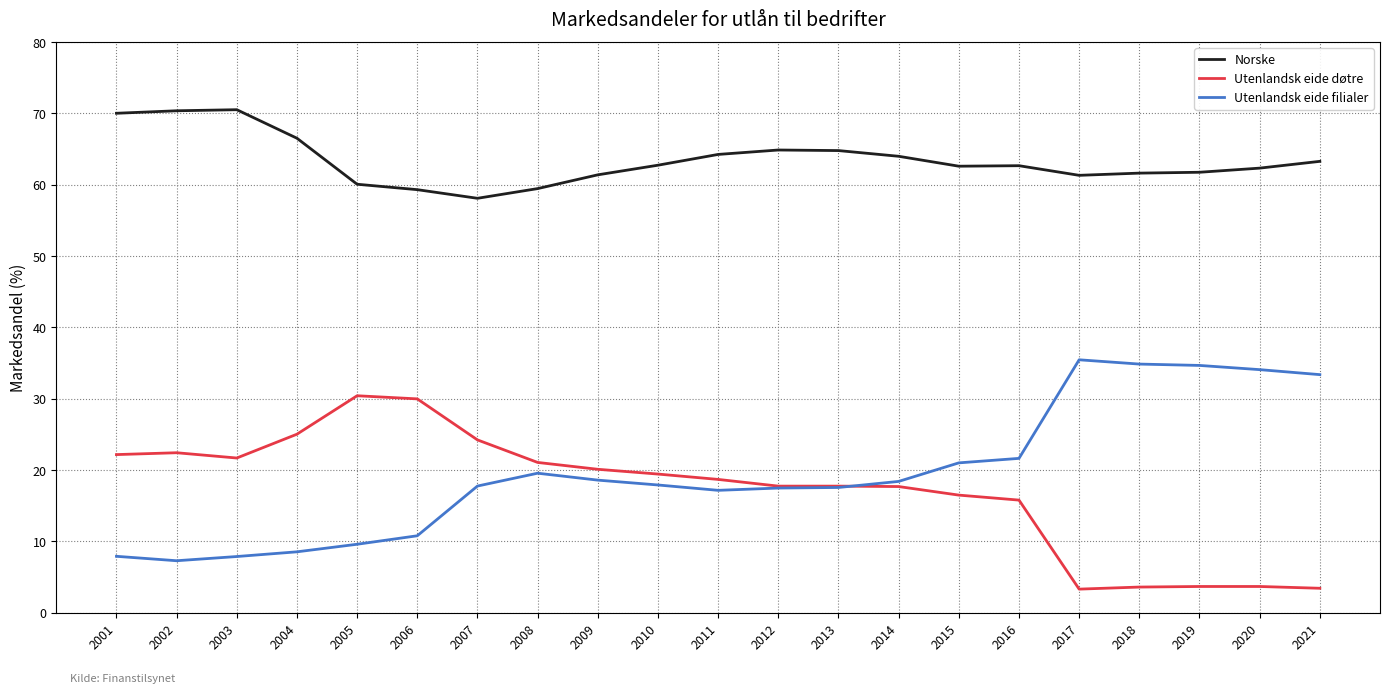

The value of Utenlandsk eide filialer at 2010 is 17.9. True or false?

True